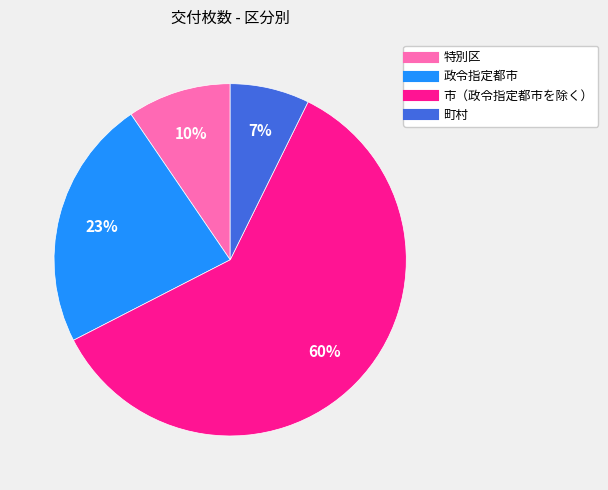

To the nearest percent, what is the combined percentage of 市（政令指定都市を除く） and 政令指定都市?

83%